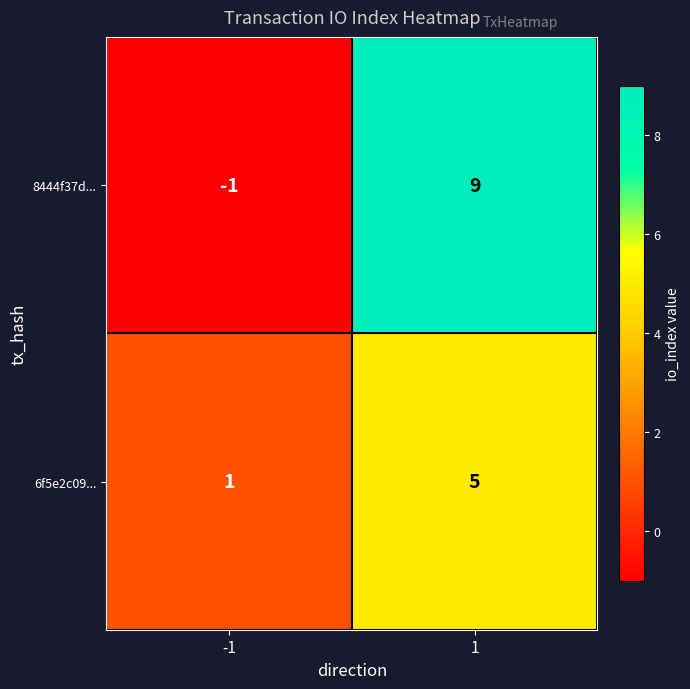

What value does the 8444f37d... series have at 1, to the nearest 10?

10